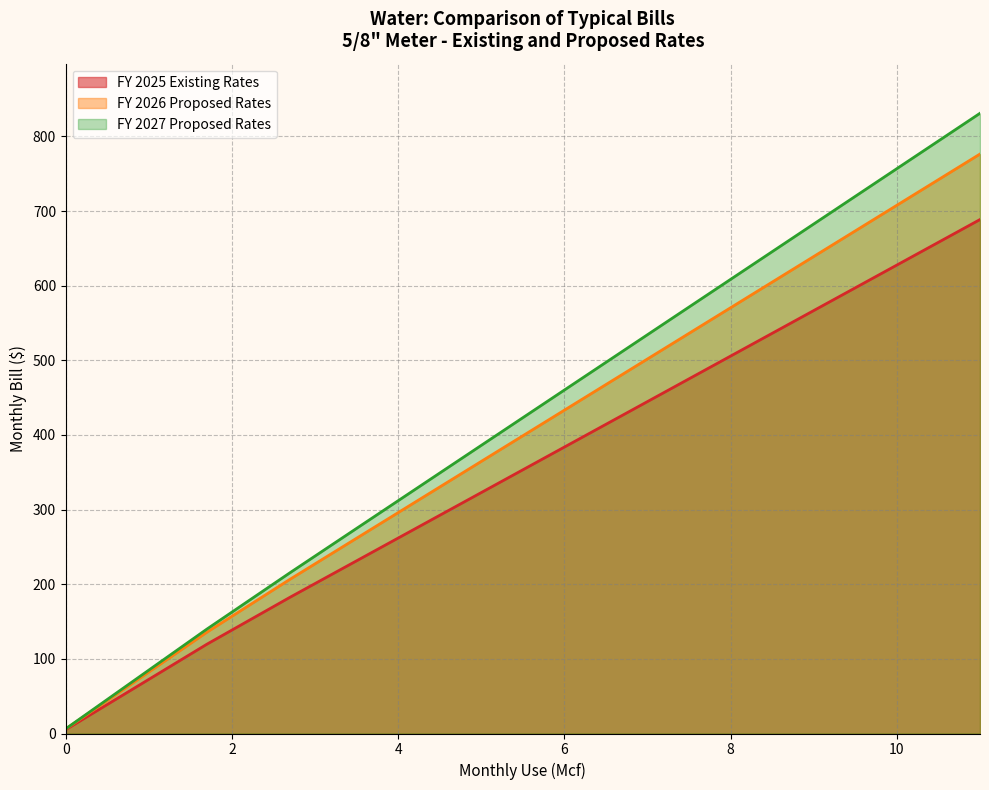

What is the label of the 12th point from the right?

0.3